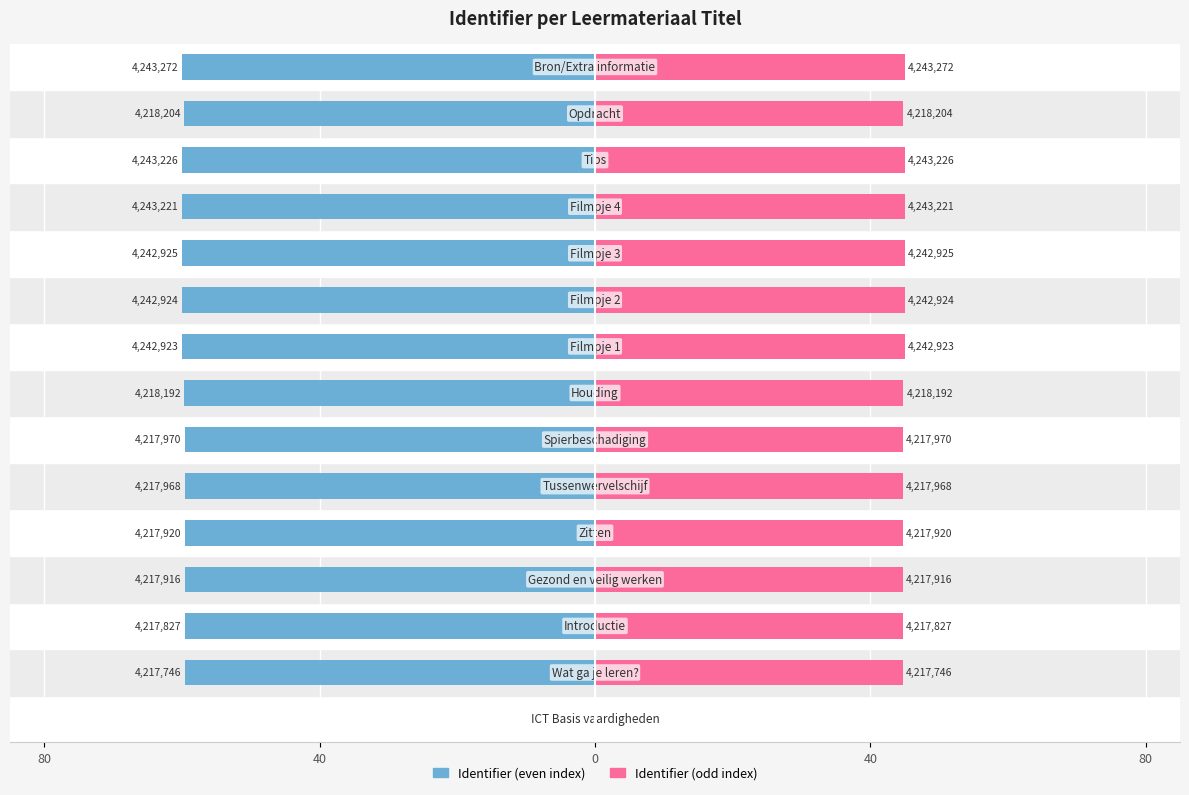

The value of Identifier (even) at 11 is -60.0. True or false?

True